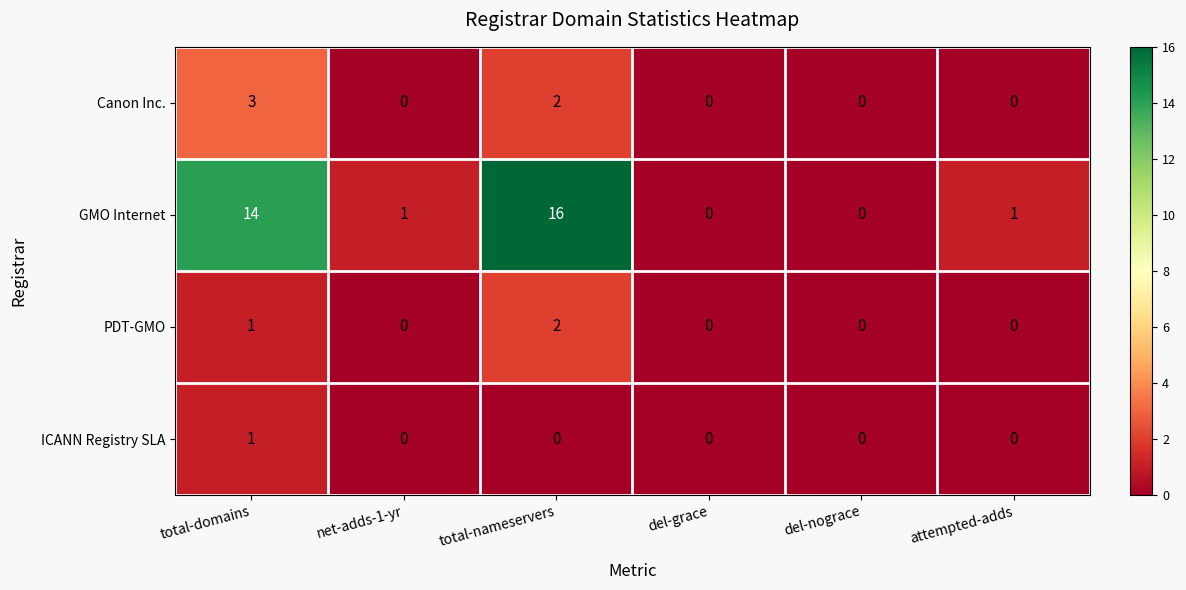

How many data points does each series have?

6